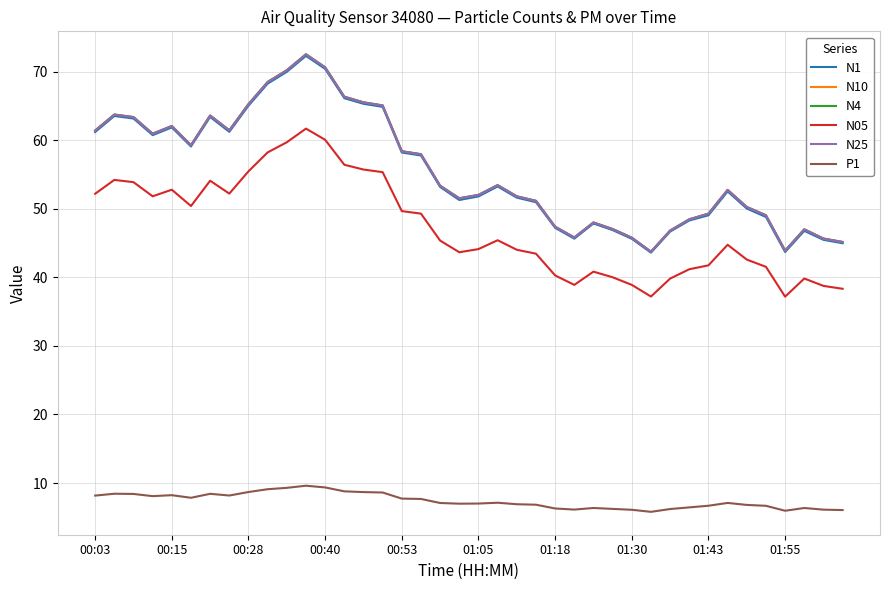

Does the chart have visible grid lines?

Yes